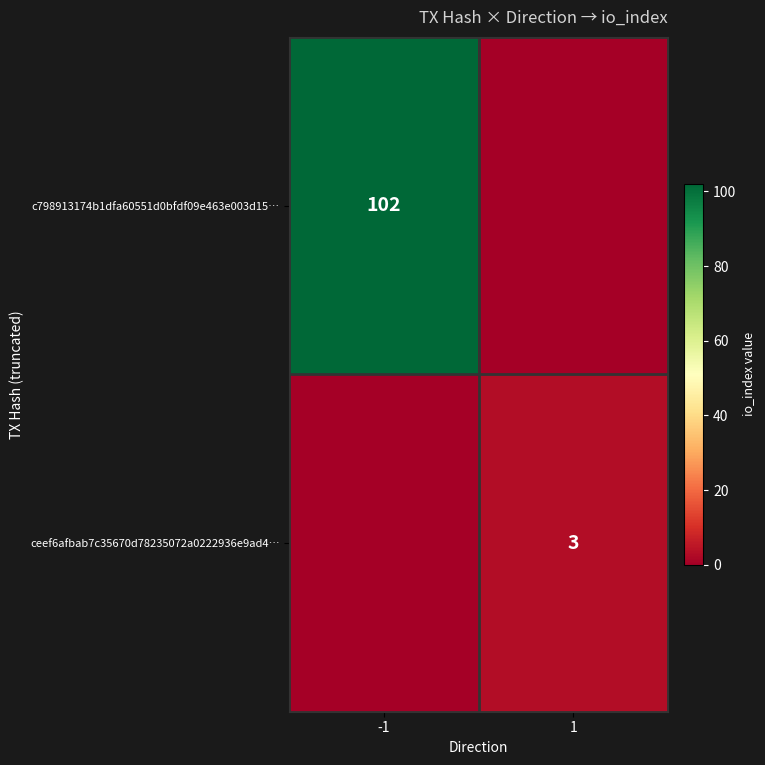

The value of c798913174b1dfa60551d0bfdf09e463e003d15… at -1 is 102. True or false?

True